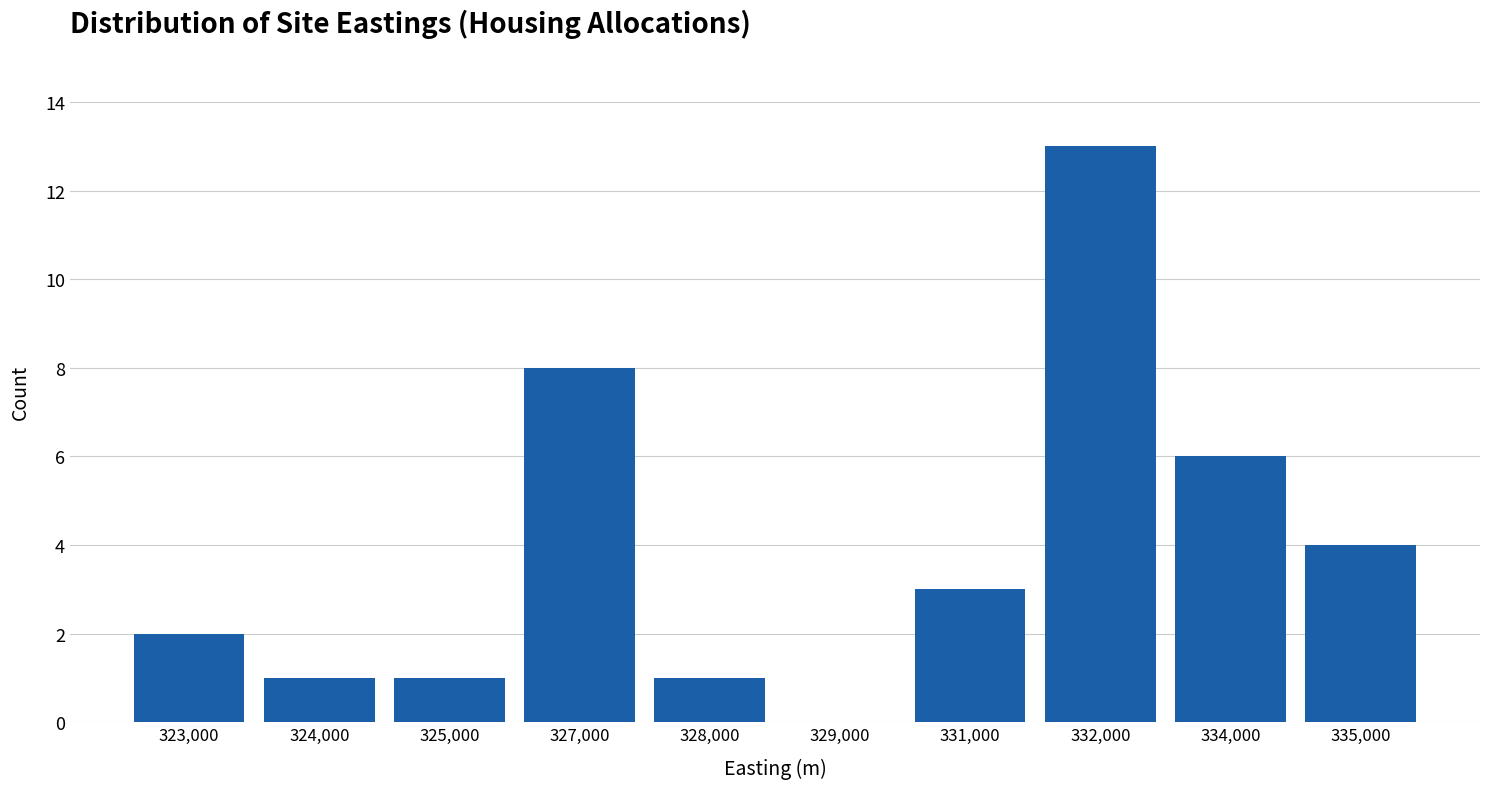

Reading left to right, extract all data points from this chart.

323,000=2	324,000=1	325,000=1	327,000=8	328,000=1	329,000=0	331,000=3	332,000=13	334,000=6	335,000=4